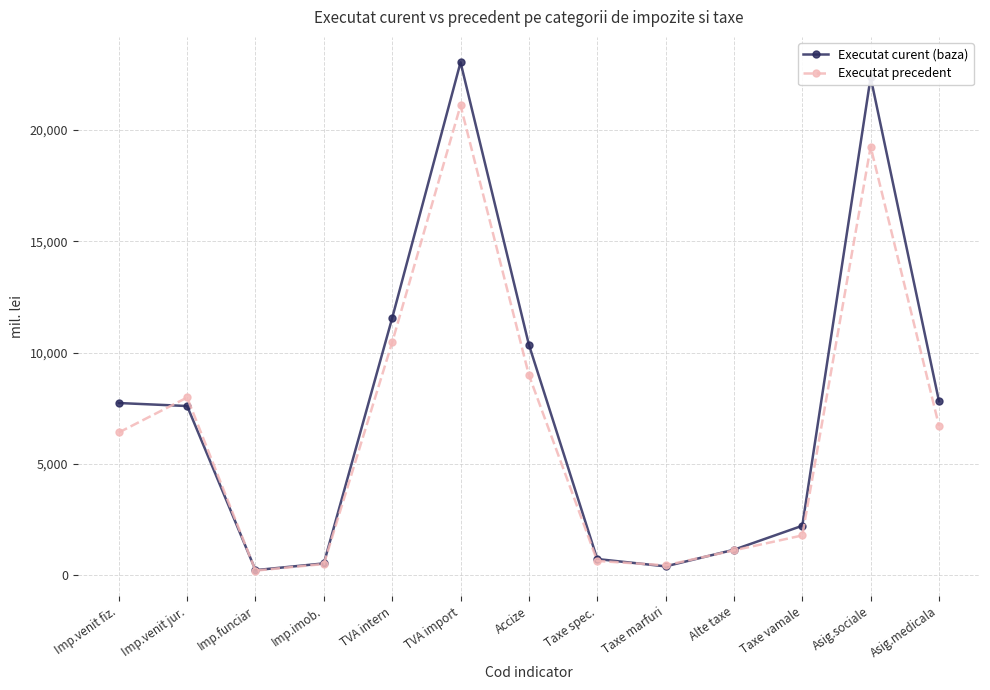

Which series has the widest spread of values?

Executat curent (baza)